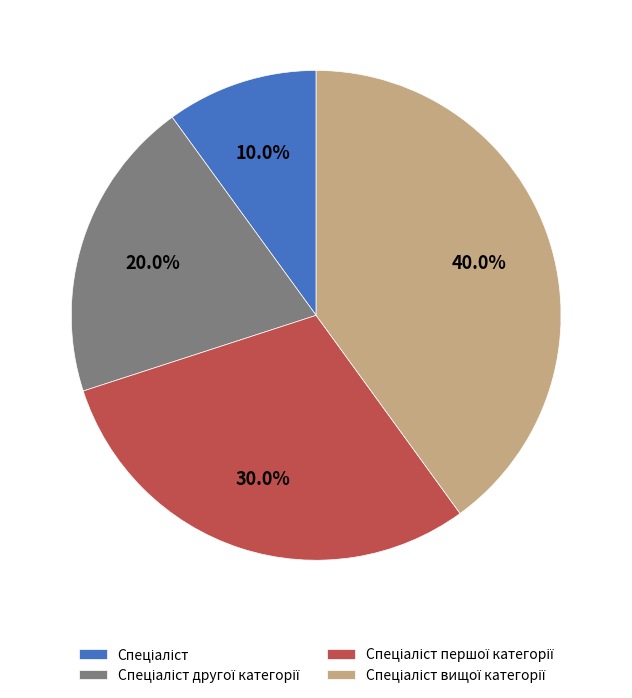

Does any single category account for the majority?

No